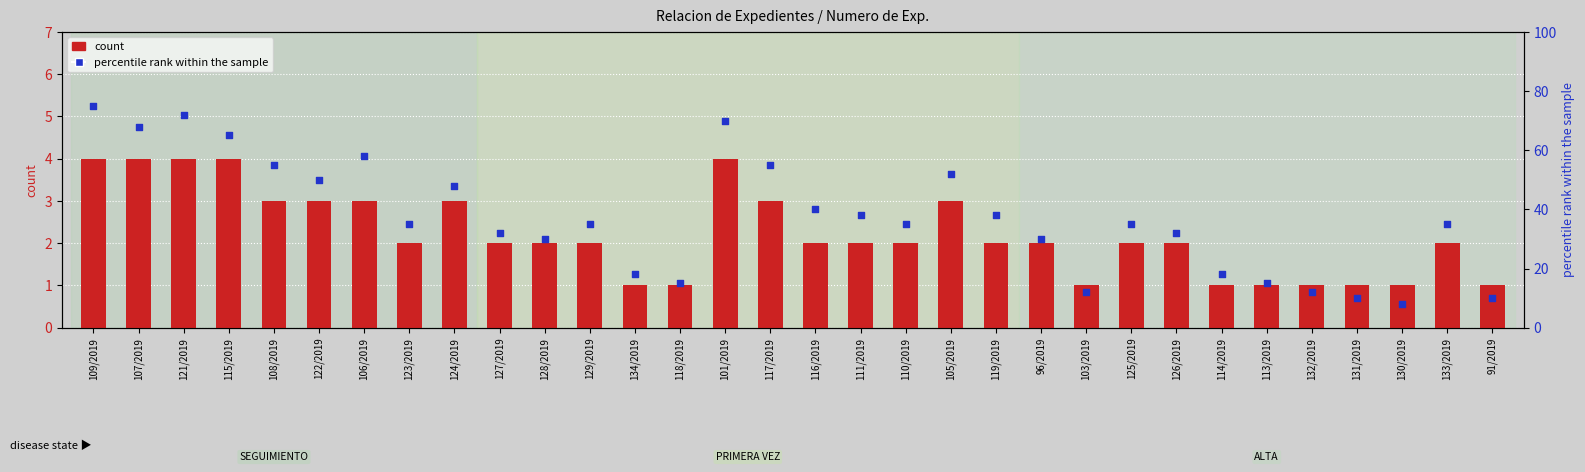

At how many categories does at least one series exceed 57?

6